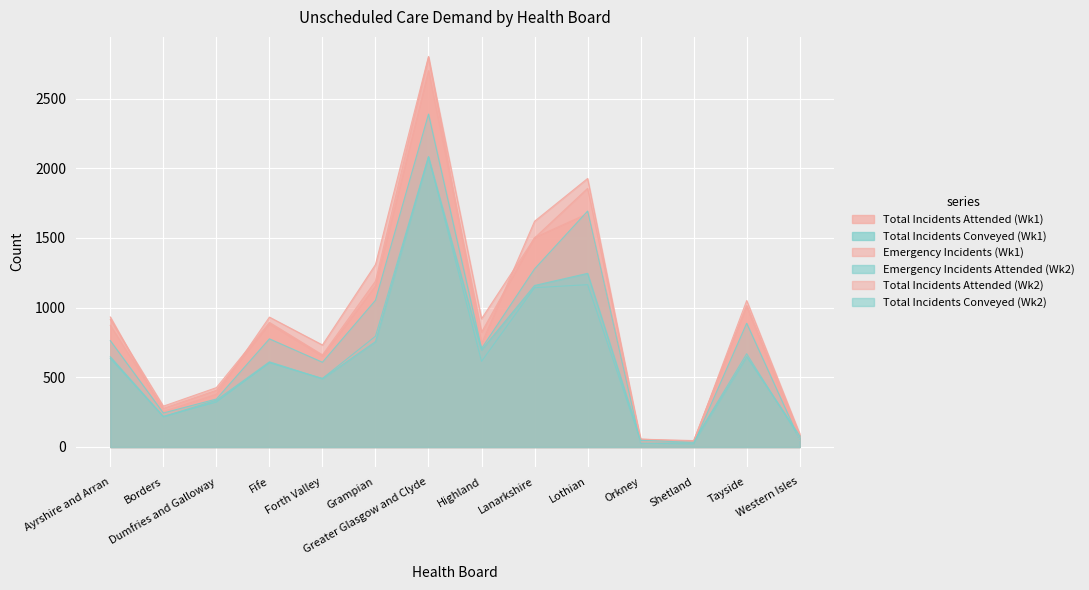

How many lines are shown in the chart?

6